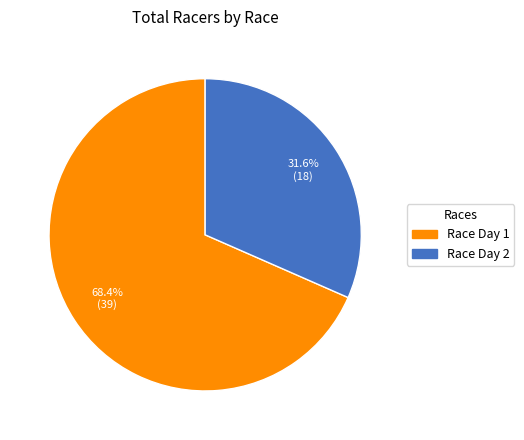

Approximately how many times larger is the value at Race Day 2 compared to Race Day 1?

0.5